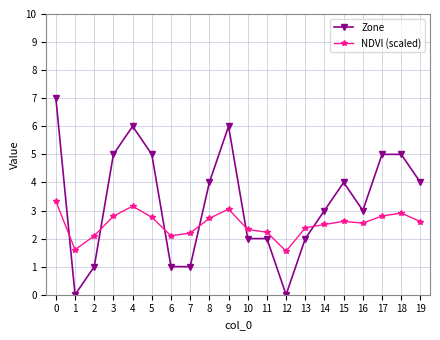

Rank the series by their maximum value, from lowest to highest.

NDVI (scaled), Zone